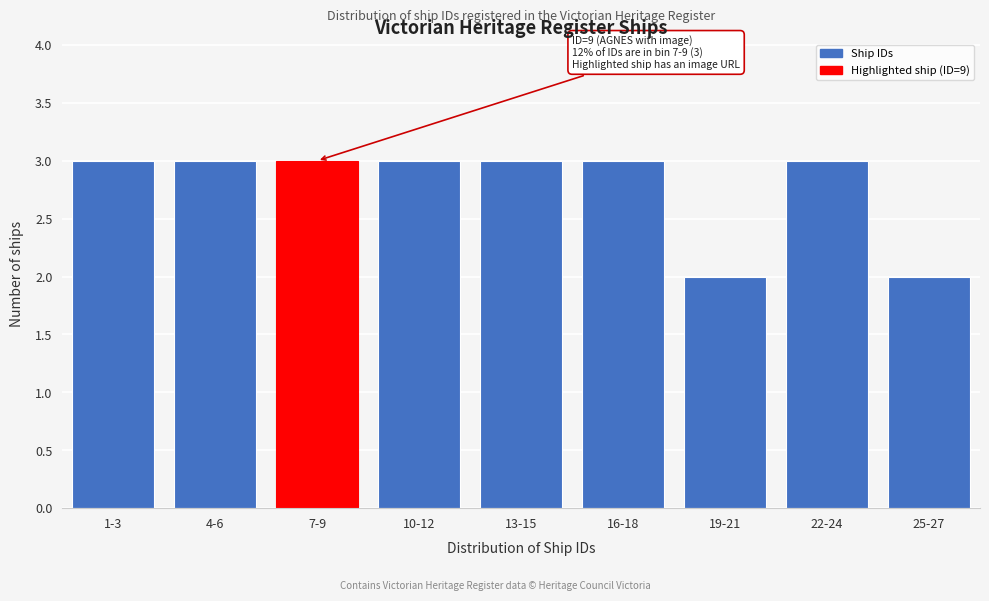

Reading left to right, what are all the values shown in this chart?

3	3	3	3	3	3	2	3	2